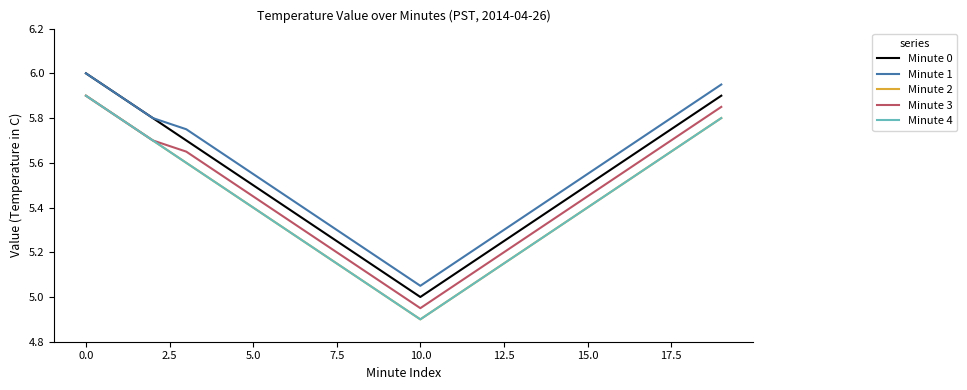

True or false: Minute 4 has more than 1 interior local peaks.

False